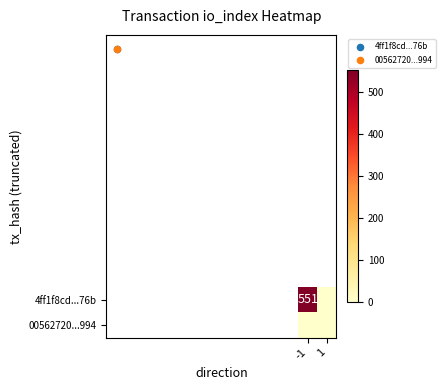

At which category is the sum across all series the highest?

-1